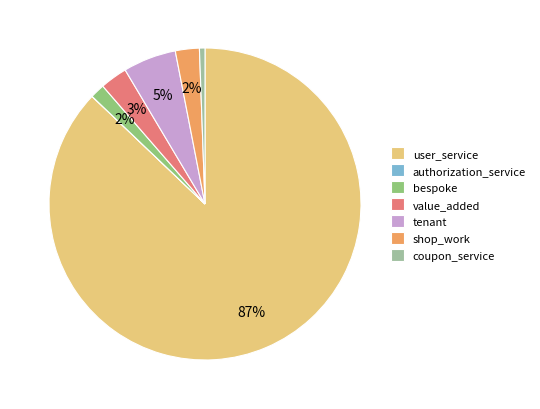

Combined, do bespoke and tenant account for over 50%?

No